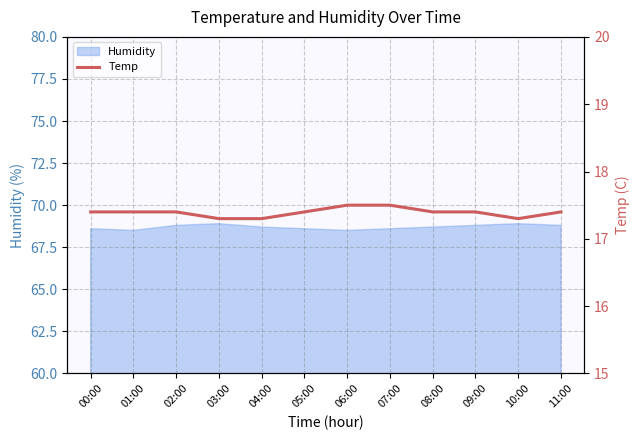

What is the difference between the maximum and second lowest values?

0.2